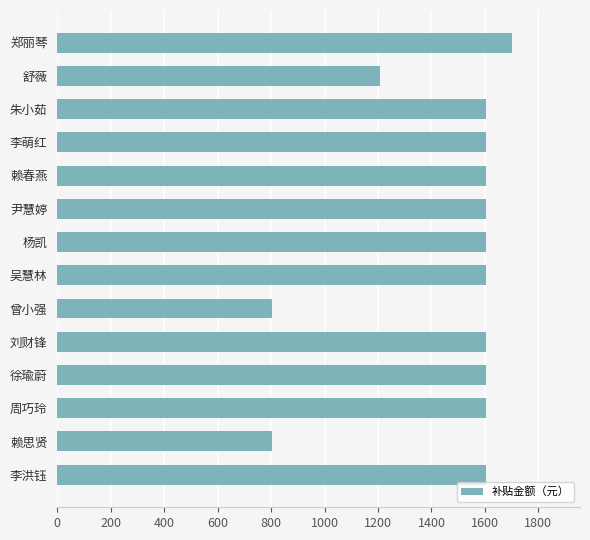

Reading top to bottom, list all the values displayed in this chart.

郑丽琴=1700.5	舒薇=1207.5	朱小茹=1604.1	李萌红=1604.1	赖春燕=1604.1	尹慧婷=1604.1	杨凯=1604.1	吴慧林=1604.1	曾小强=802.0	刘财锋=1604.1	徐瑜蔚=1604.1	周巧玲=1604.1	赖思贤=802.0	李洪钰=1604.1